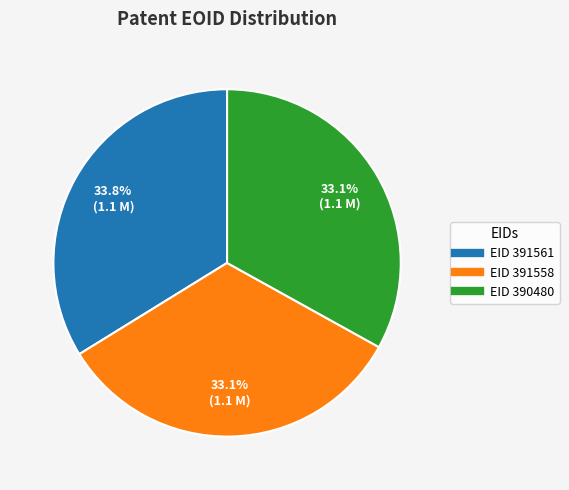

Does any single category account for the majority?

No